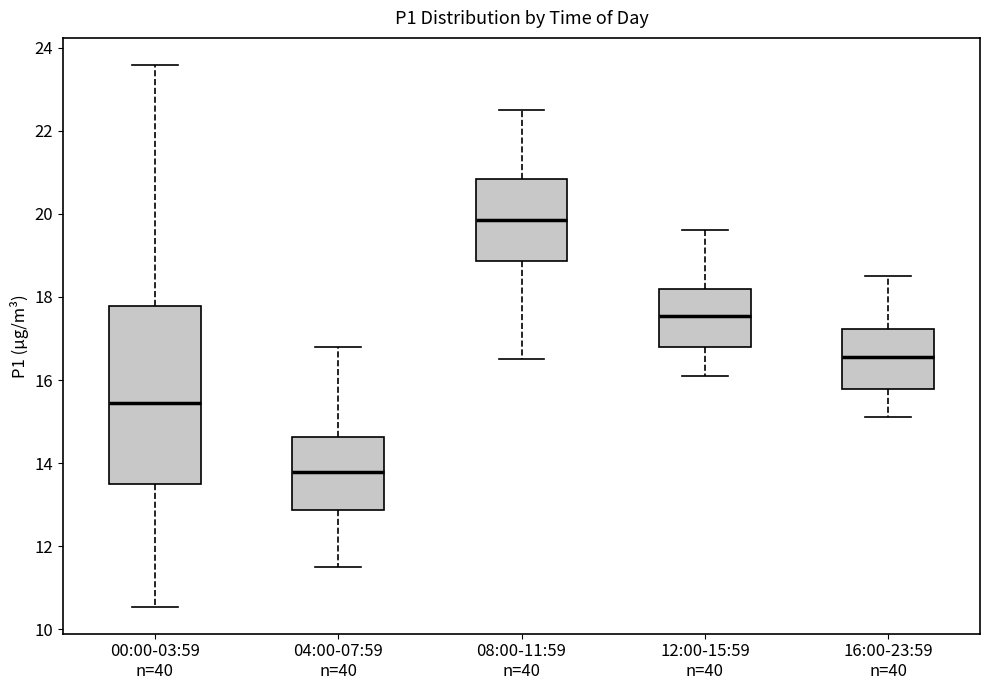

Which box's median line is the lowest?

04:00-07:59 n=40